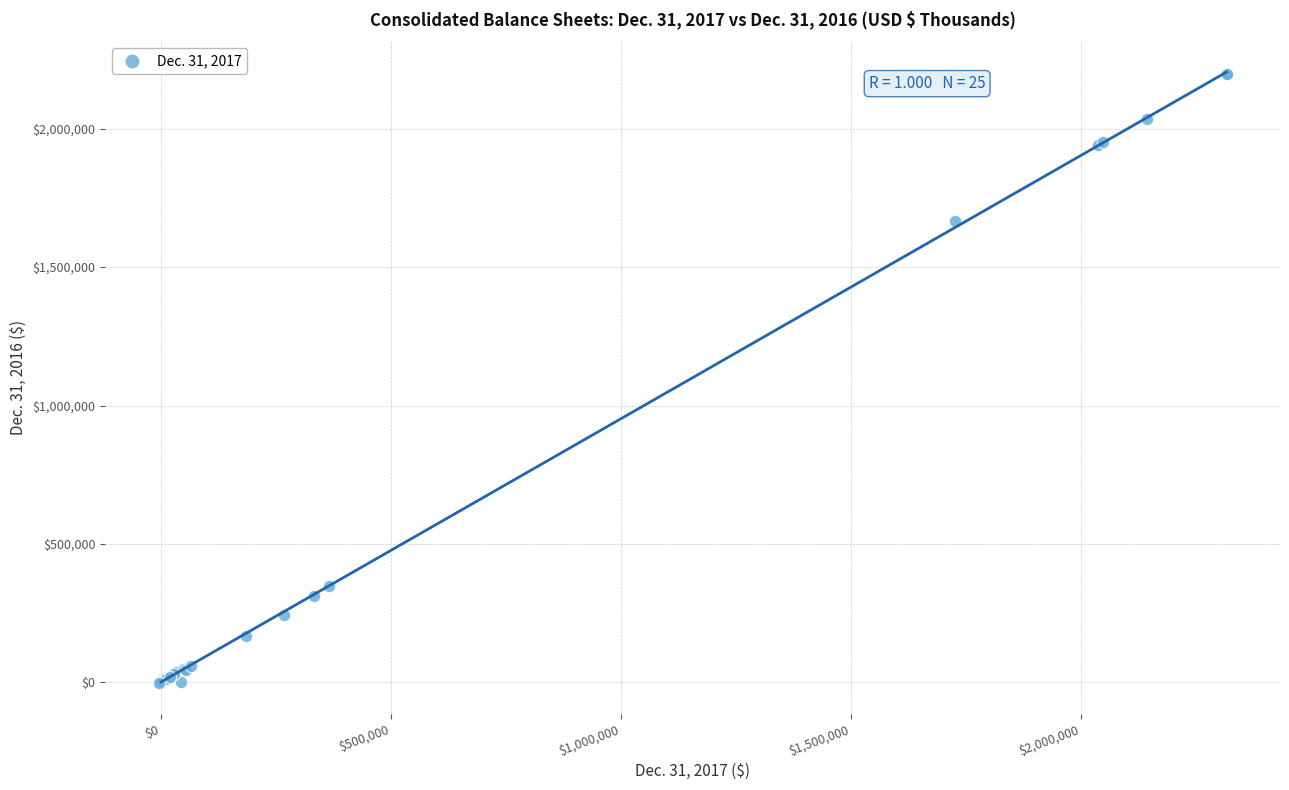

What Y value in the scatter plot is closest to 1096984?

1667088